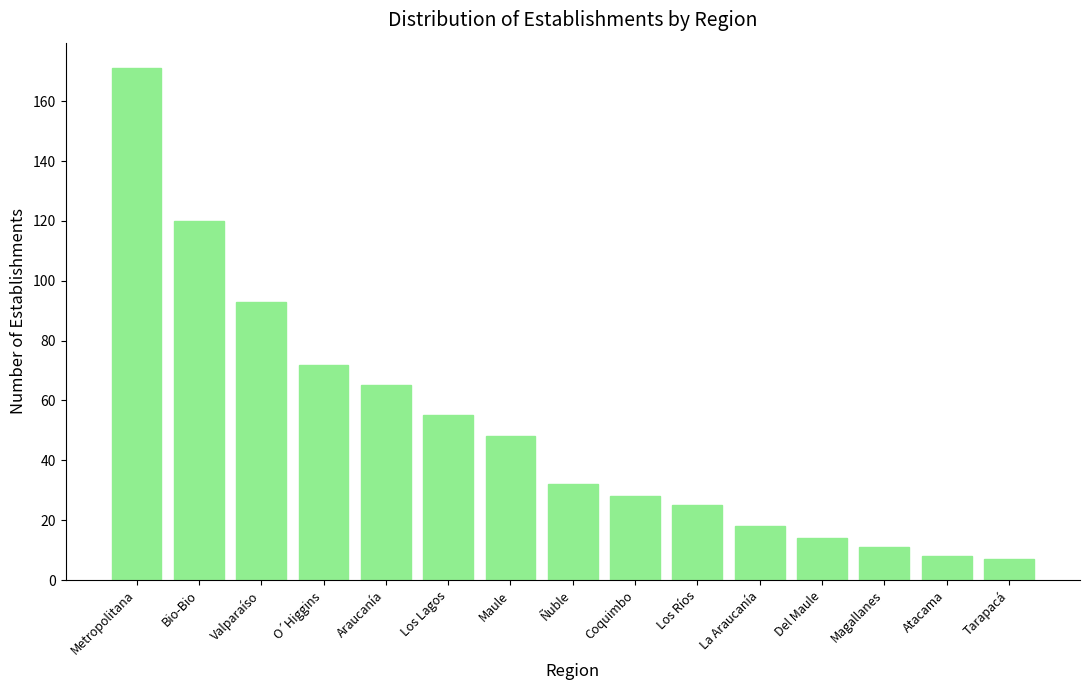

True or false: the data shows 11 at Magallanes.

True